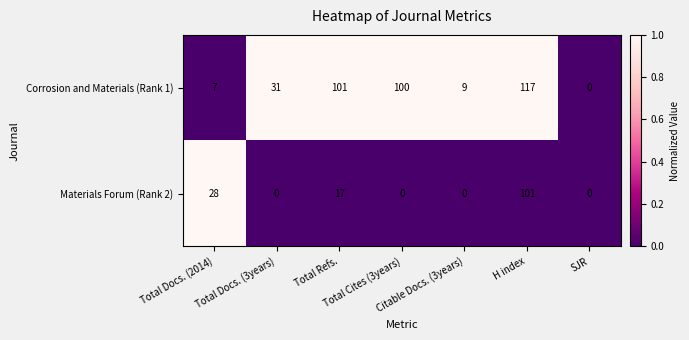

How many series are shown in this chart?

2